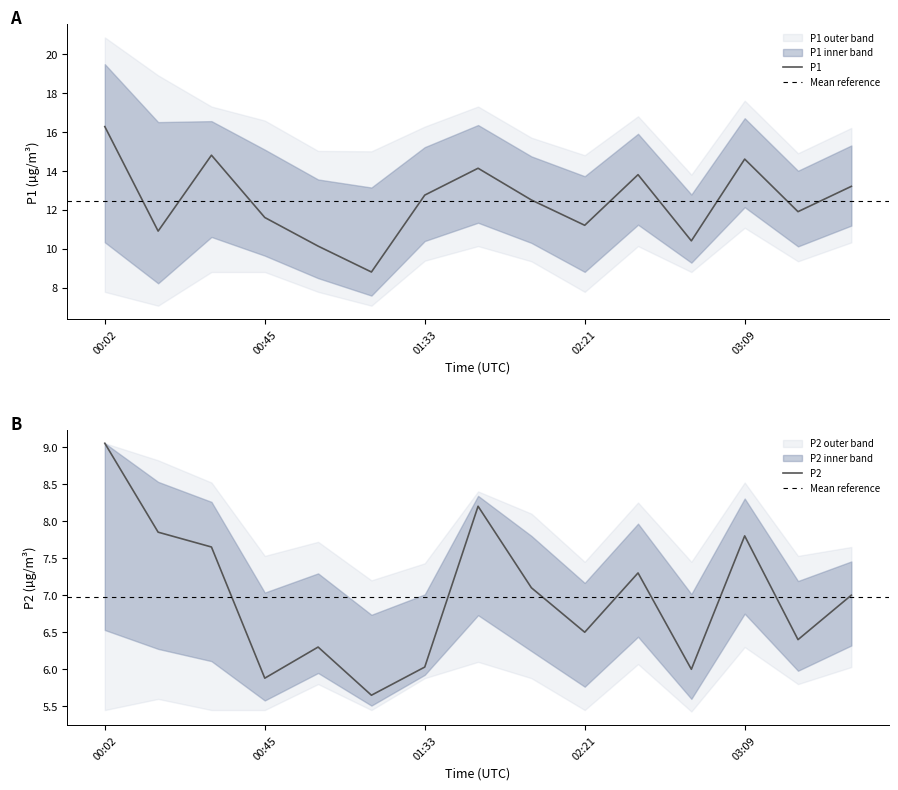

What is the value of the P2_upper point at the 11th from the left?

8.2